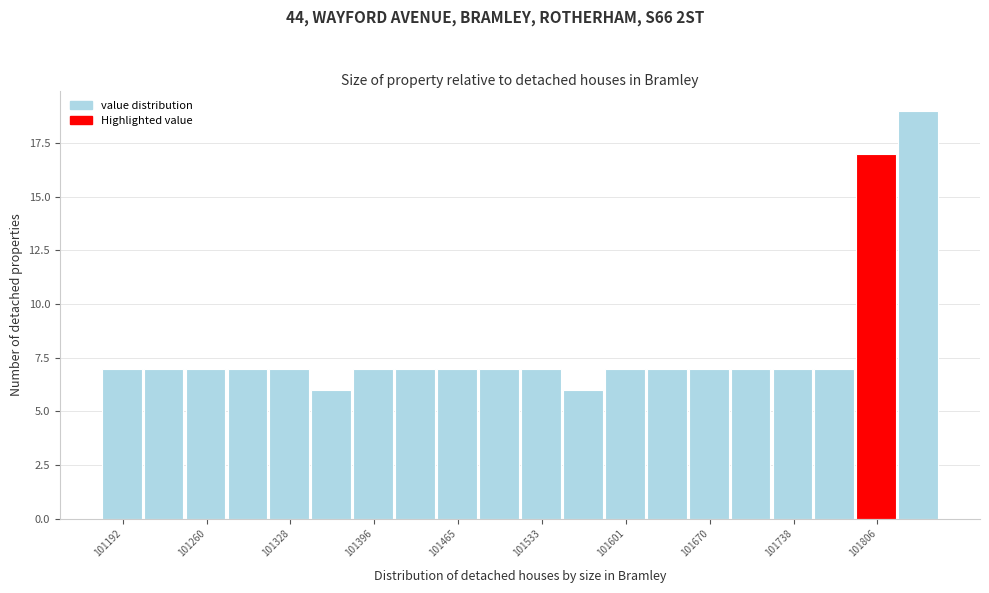

Around what value on the x-axis is the tallest bar? Give the approximate position of its centre, as read against the axis.

101840